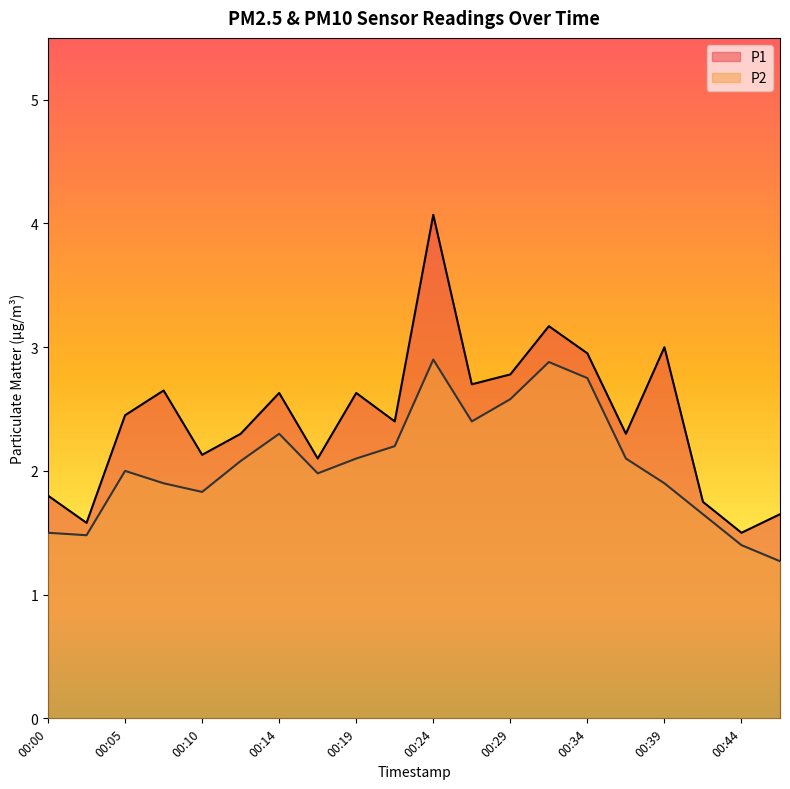

True or false: P1 has a value of 1.1 at 00:00.

False